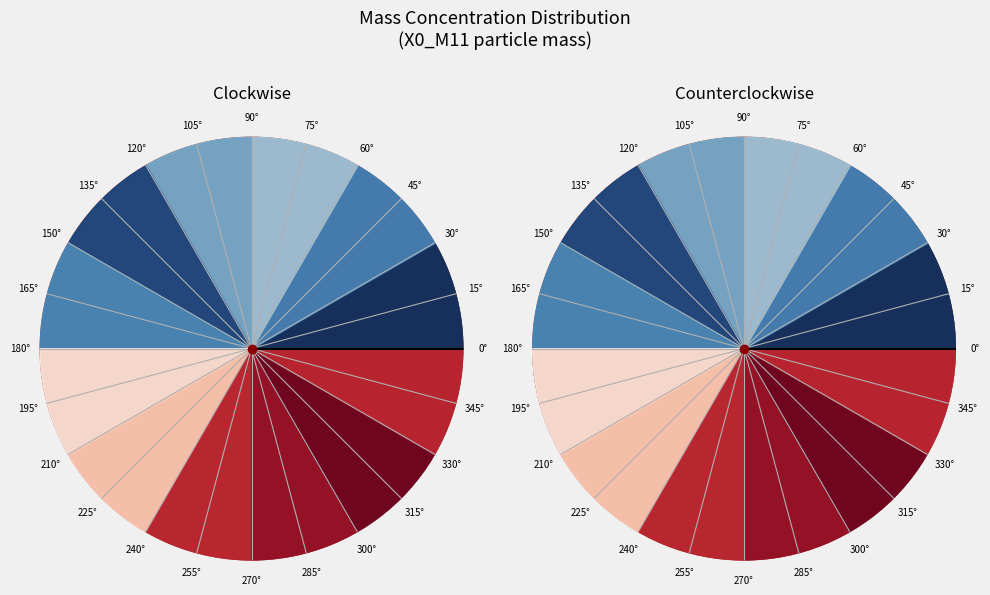

True or false: 19:08 accounts for 11% of the total.

False